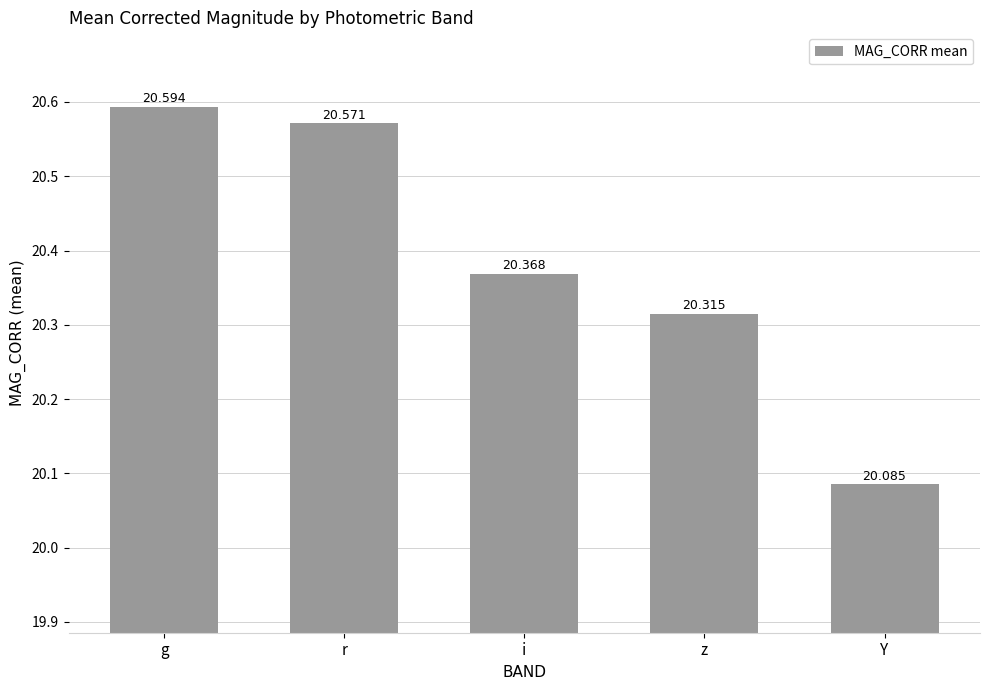

Which category has the highest value across all series?

g